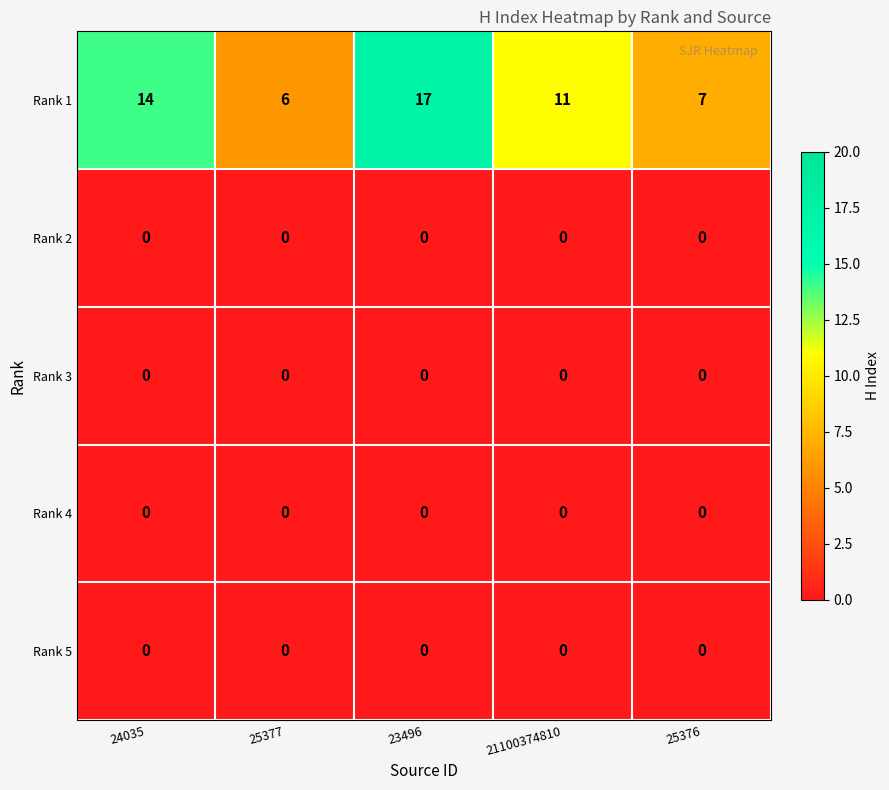

Rank the categories by Rank 1 value from lowest to highest.

25377, 25376, 21100374810, 24035, 23496